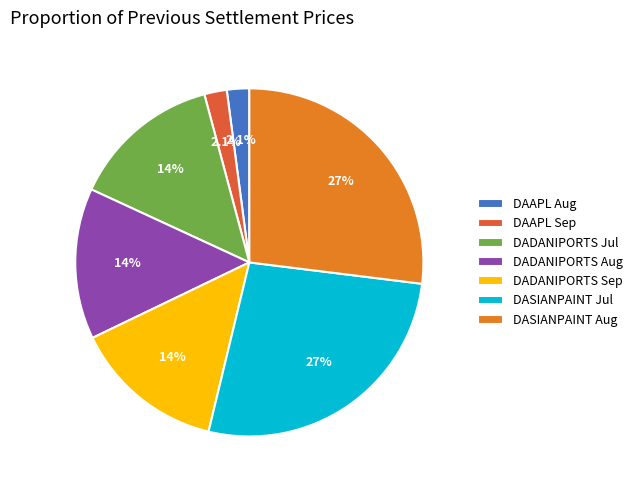

Is the sum of DADANIPORTS Sep and DAAPL Sep greater than half?

No